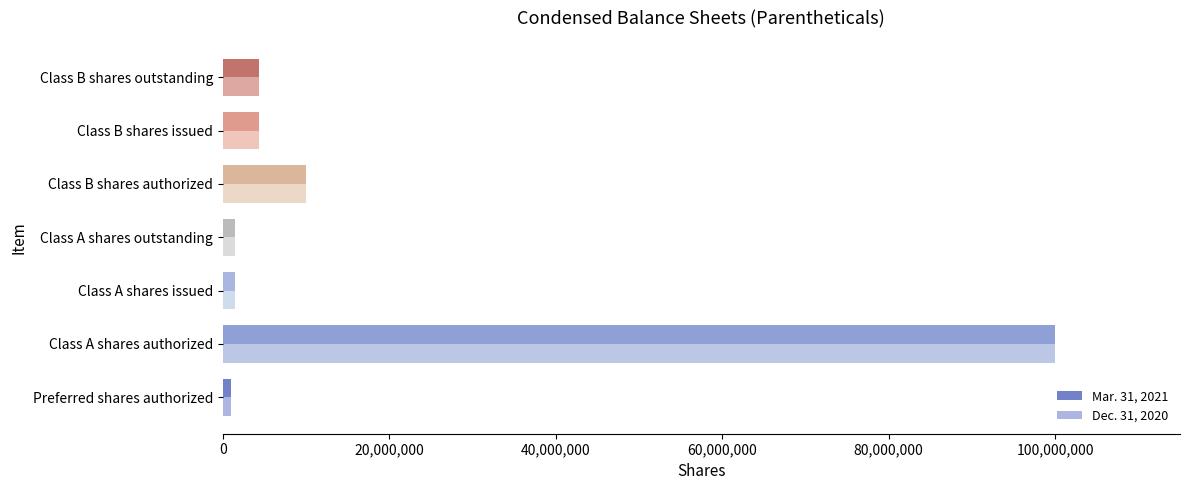

Which label corresponds to the largest value in the chart?

Class A shares authorized